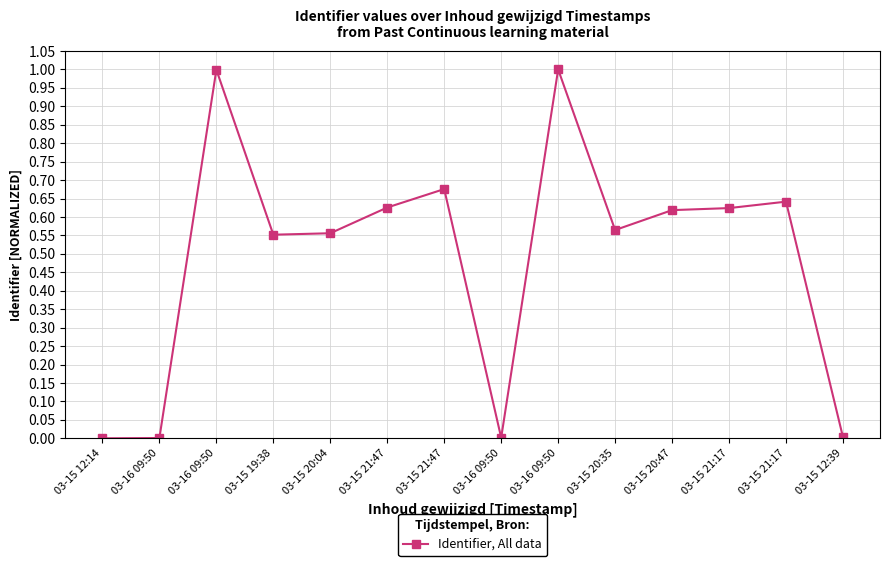

List the labels in order of value, smallest first.

03-15 12:14, 03-16 09:50, 03-16 09:50, 03-15 12:39, 03-15 19:38, 03-15 20:04, 03-15 20:35, 03-15 20:47, 03-15 21:17, 03-15 21:47, 03-15 21:17, 03-15 21:47, 03-16 09:50, 03-16 09:50